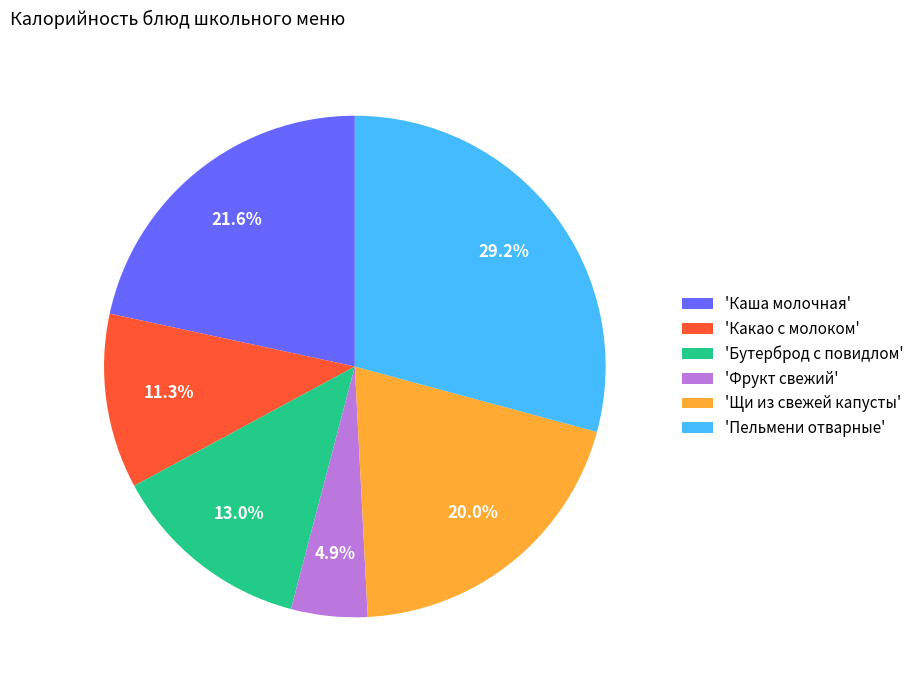

What is the ratio of the value at 'Какао с молоком' to the value at 'Щи из свежей капусты'?

0.6